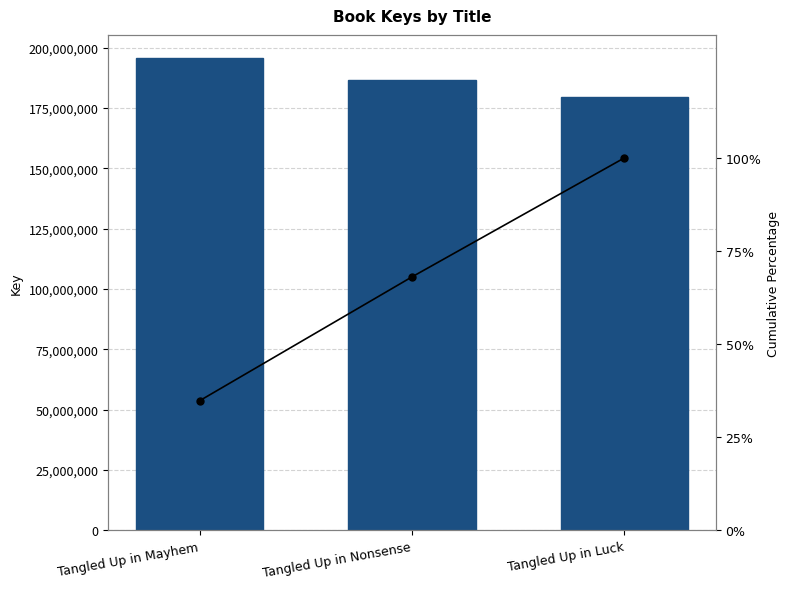

What is the value of the Cumulative % bar at the 3rd from the left?

100.0